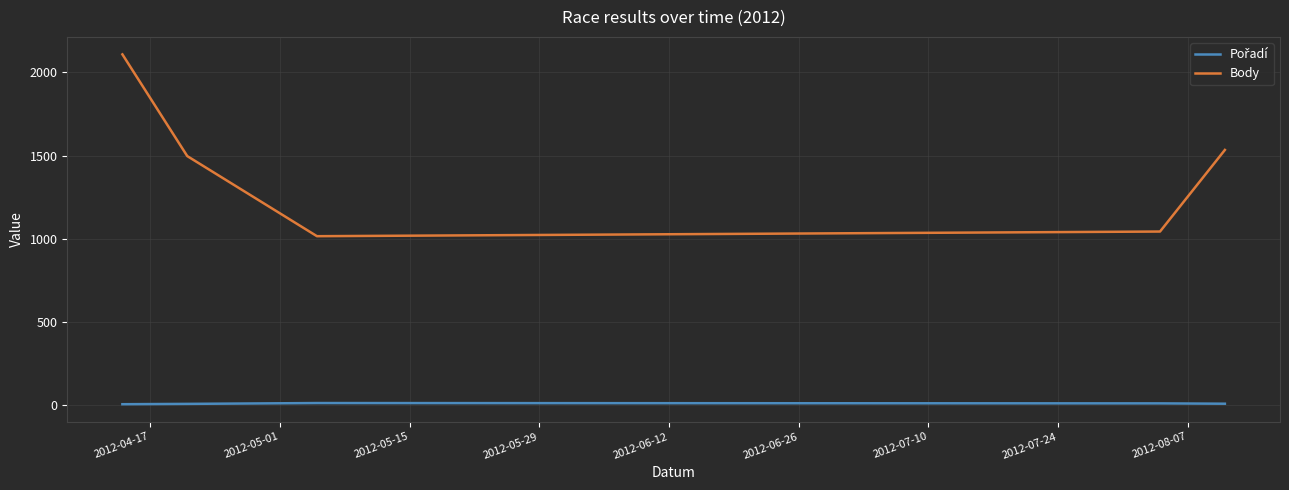

How many series are shown in this chart?

2